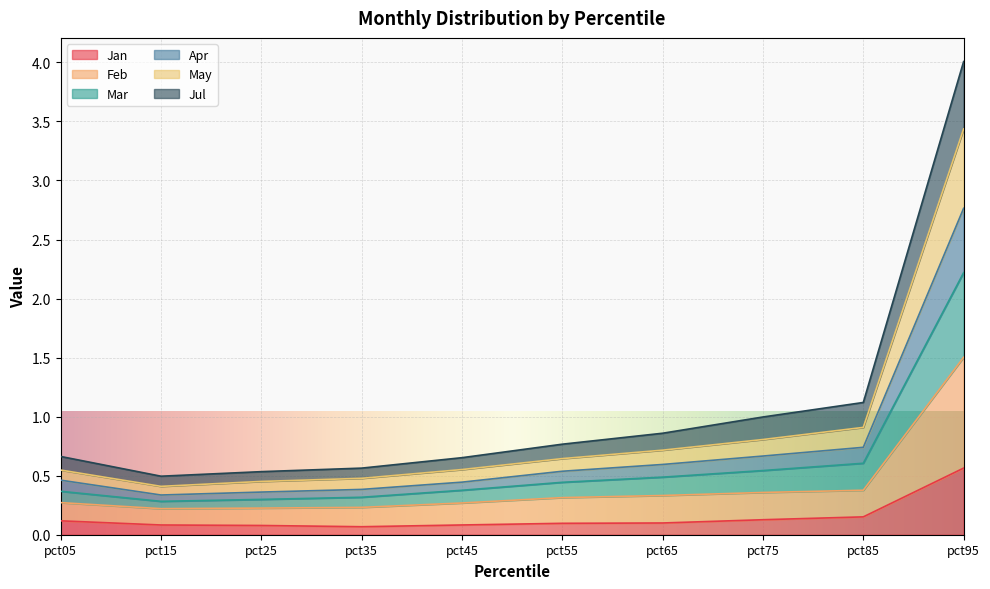

At which category is the sum across all series the highest?

pct95